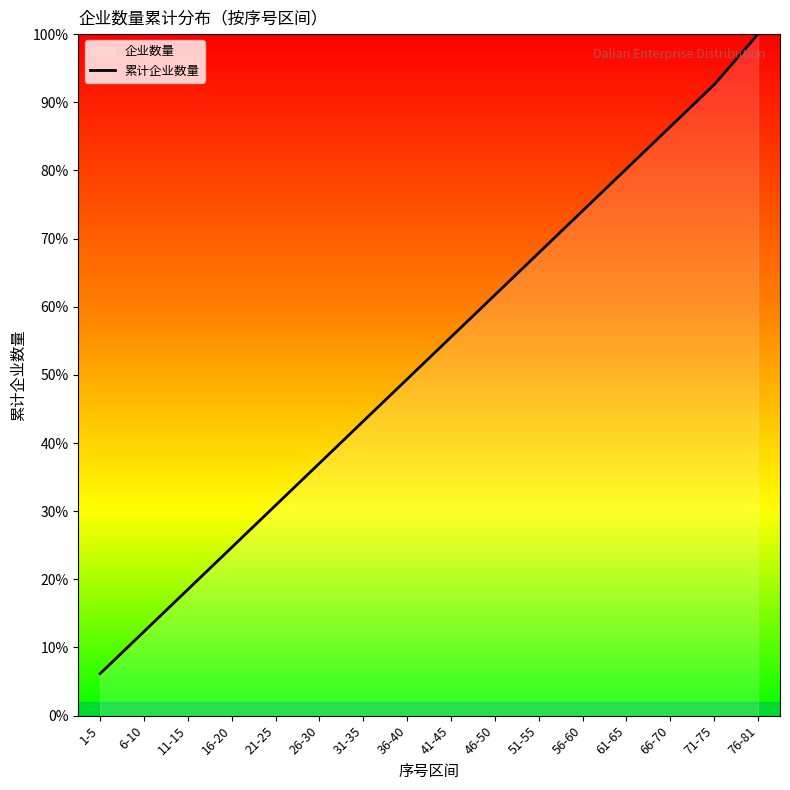

Which has a higher value, 46-50 or 11-15?

46-50